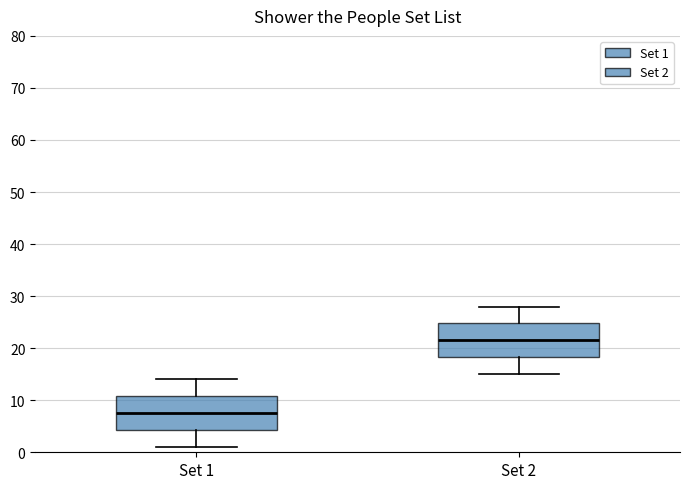

Reading left to right, read every box against the y-axis: the position of its median line, the range the box covers, and the ends of its whiskers. The values are not printed on the chart, so give them approximately, as read against the axis.

Set 1: median 8, box 4 to 11, whiskers 1 to 14
Set 2: median 22, box 18 to 25, whiskers 15 to 28